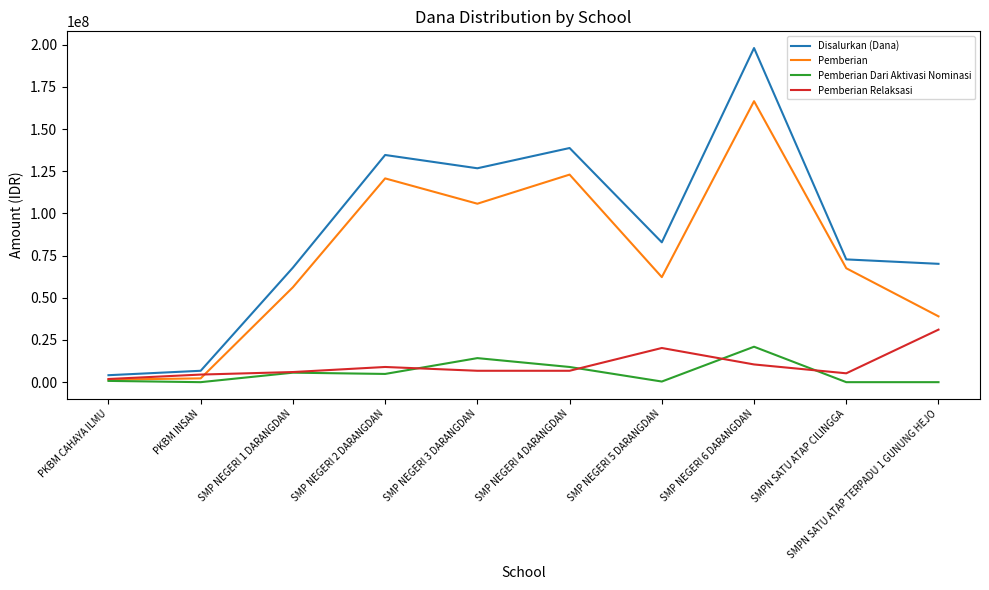

Where is Pemberian Dari Aktivasi Nominasi nearest to the value 10500000?

SMP NEGERI 4 DARANGDAN